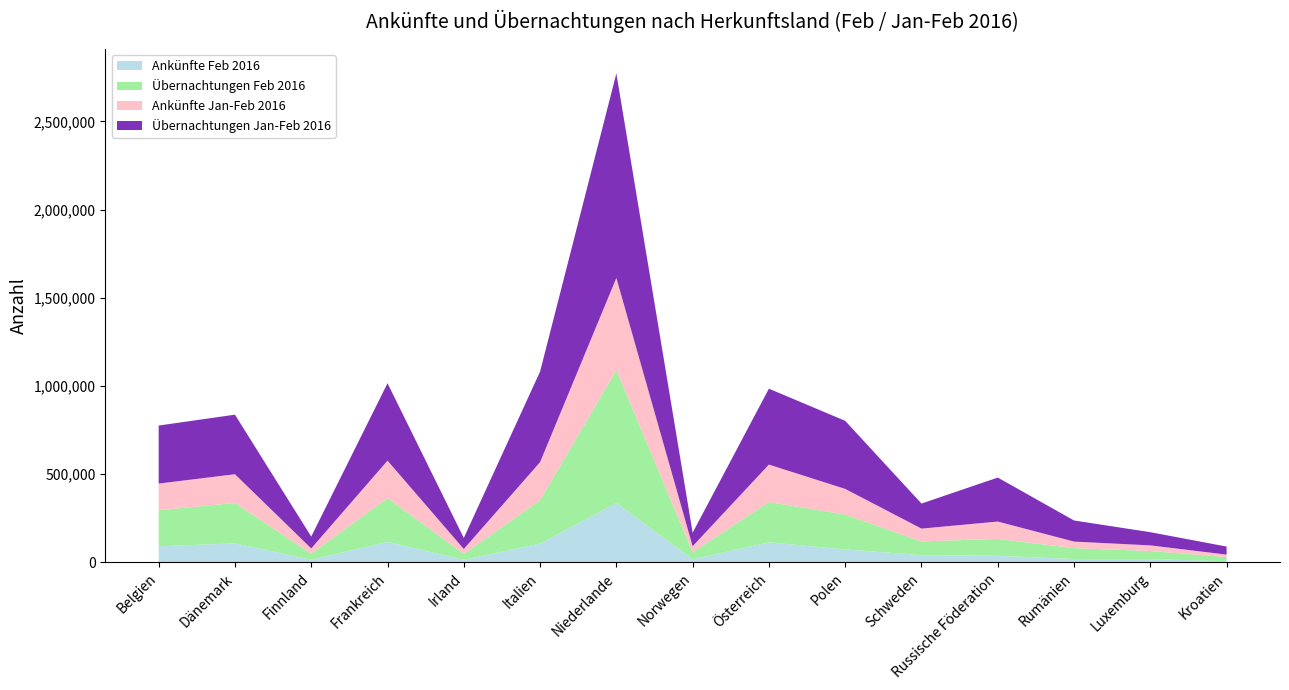

Reading right to left, transcribe all the data shown in this chart.

Ankünfte Feb 2016: 7106	19047	19364	37634	41564	73780	113968	18064	337387	106753	14921	116404	15619	108002	91257
Übernachtungen Feb 2016: 23259	45802	61904	95897	77633	197529	228561	40077	753822	245787	33597	248626	33627	229092	204612
Ankünfte Jan-Feb 2016: 14132	31881	37026	98283	72675	145555	212247	33810	521577	216041	27780	212107	30191	162996	151281
Übernachtungen Jan-Feb 2016: 45472	74774	119582	249372	142002	385882	430305	76883	1159398	513466	62462	438784	67215	337679	328974